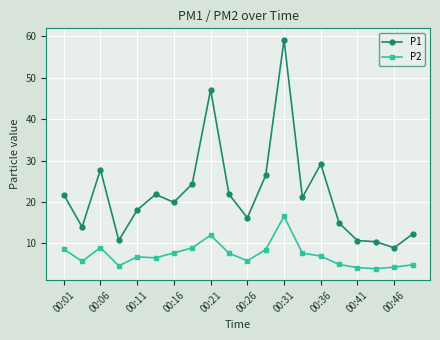

Which series has the largest total across all categories?

P1